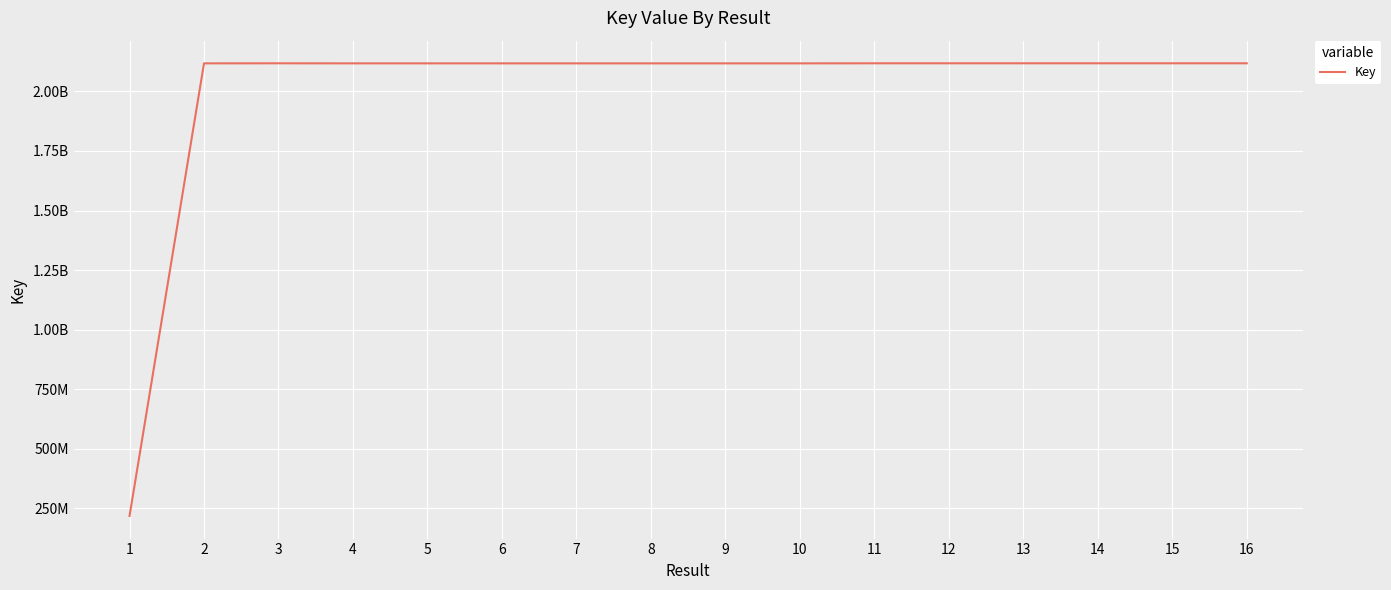

Where does the data first go above 2117873876?

3